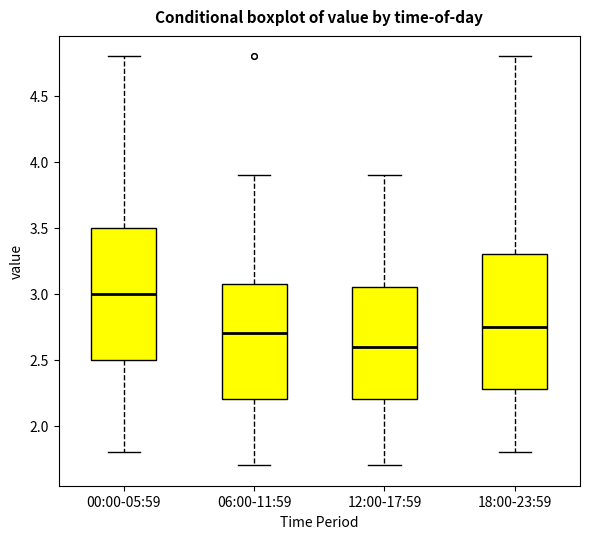

Which box has the lowest median line?

12:00-17:59